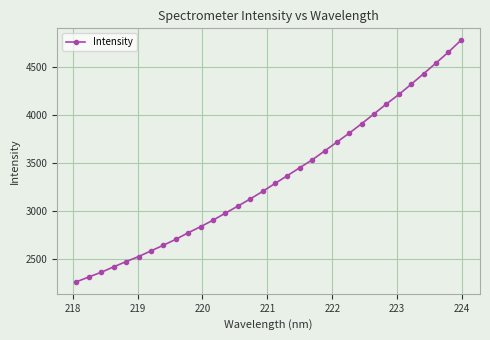

What is the value of the 30th point from the left?

4545.7